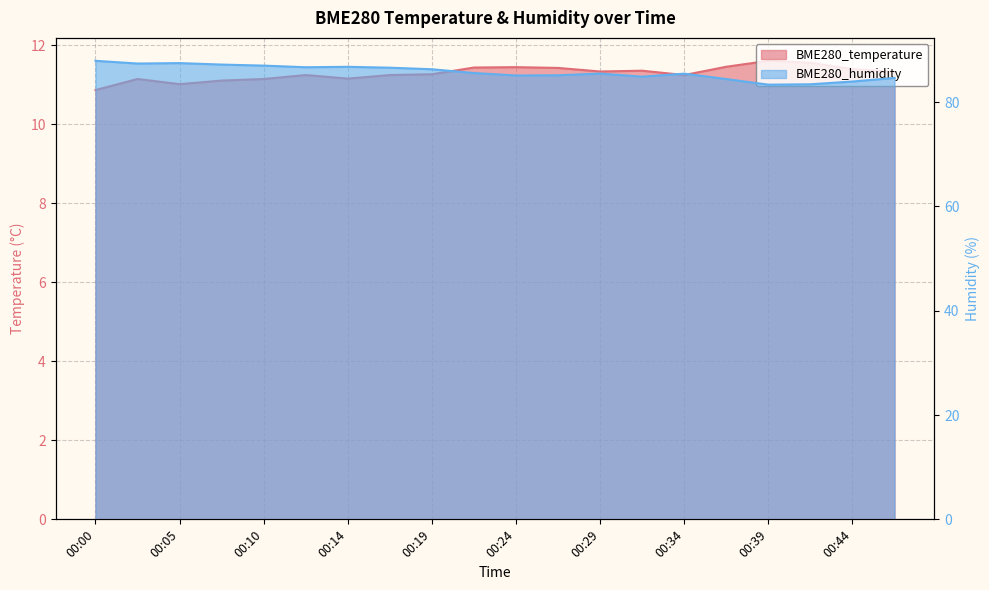

True or false: BME280_humidity and BME280_temperature cross at least once.

False